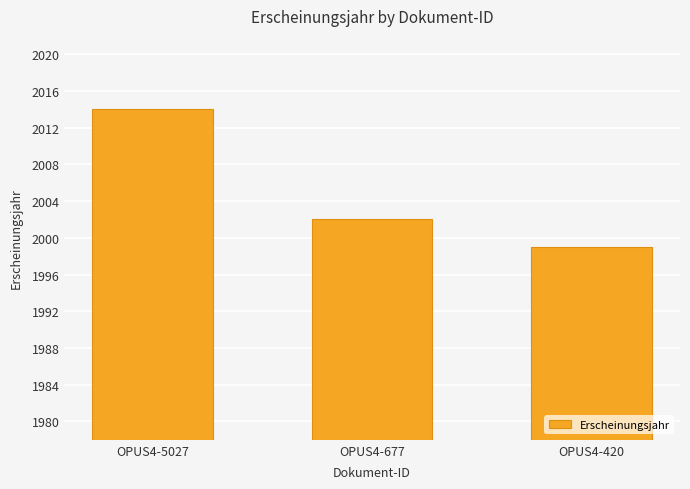

The value at OPUS4-677 is 1291. True or false?

False